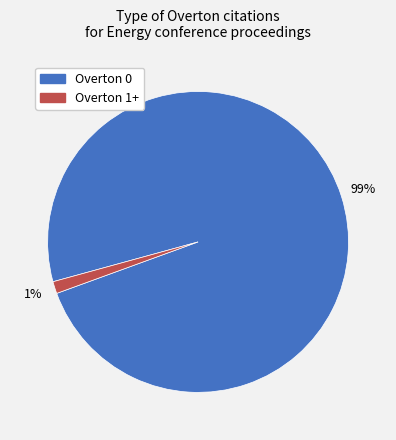

Is there any slice that represents more than half of the pie?

Yes